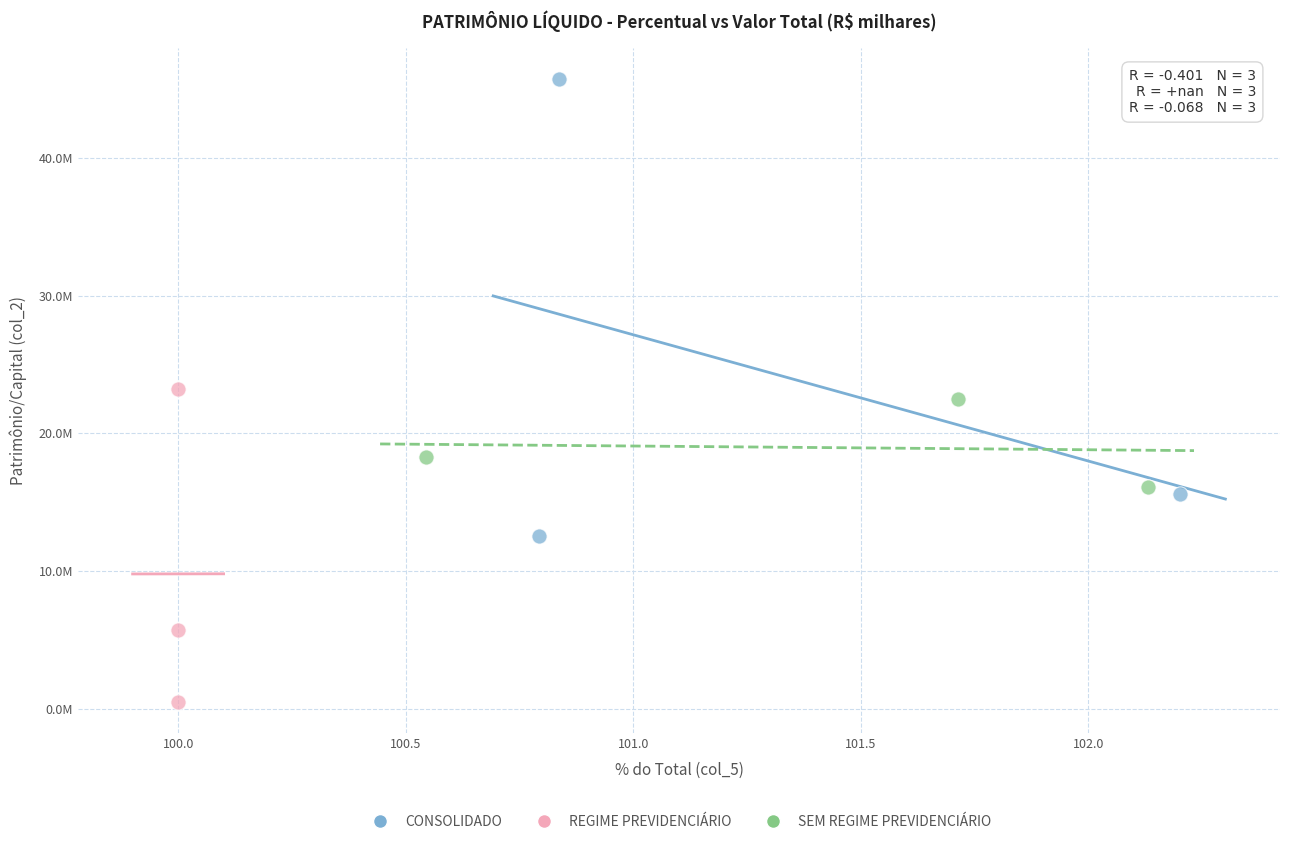

Which series reaches the maximum Y coordinate?

CONSOLIDADO